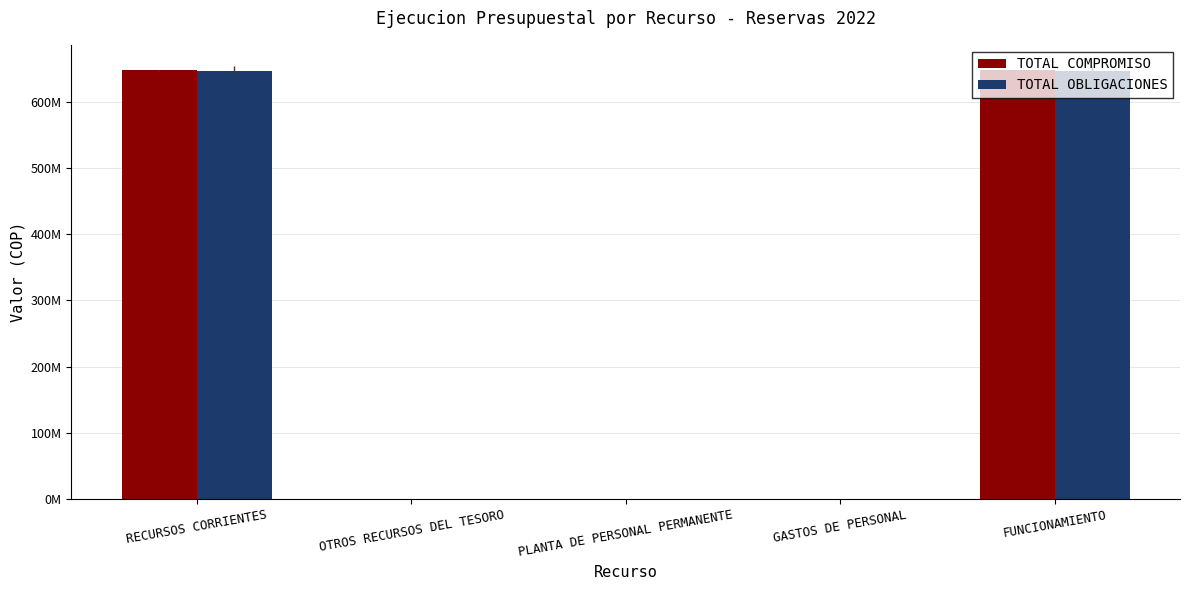

Rank the series by their maximum value, from lowest to highest.

TOTAL OBLIGACIONES, TOTAL COMPROMISO